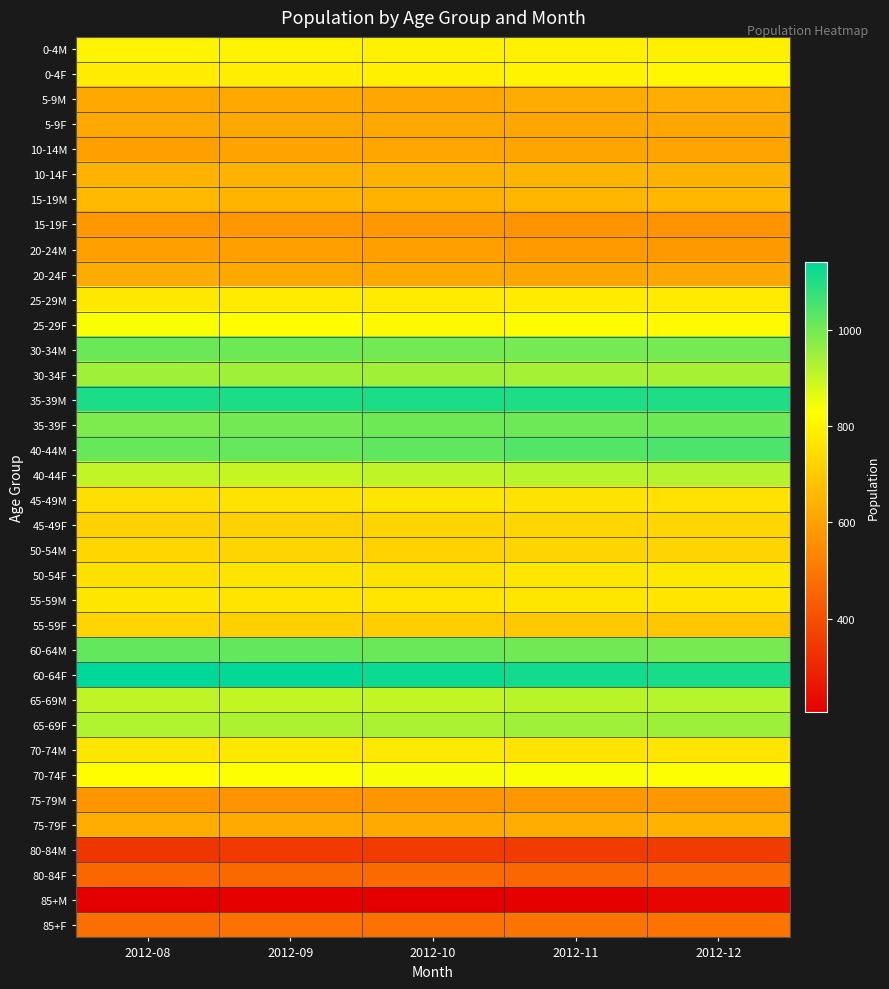

At 2012-11, list the series in order from smallest to largest.

85+M, 80-84M, 80-84F, 85+F, 15-19F, 75-79M, 20-24M, 10-14M, 20-24F, 5-9F, 5-9M, 75-79F, 10-14F, 15-19M, 55-59F, 50-54M, 45-49F, 45-49M, 70-74M, 50-54F, 55-59M, 25-29M, 0-4M, 0-4F, 25-29F, 70-74F, 65-69M, 40-44F, 30-34F, 65-69F, 30-34M, 60-64M, 35-39F, 40-44M, 35-39M, 60-64F